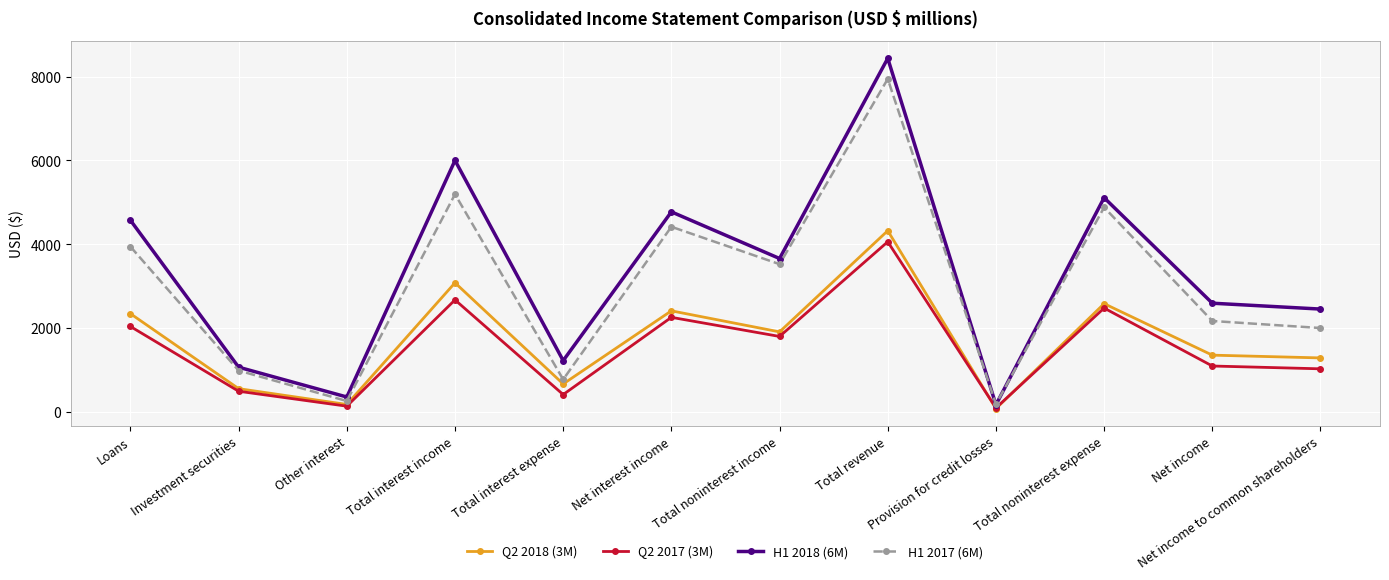

How many data points does each series have?

12